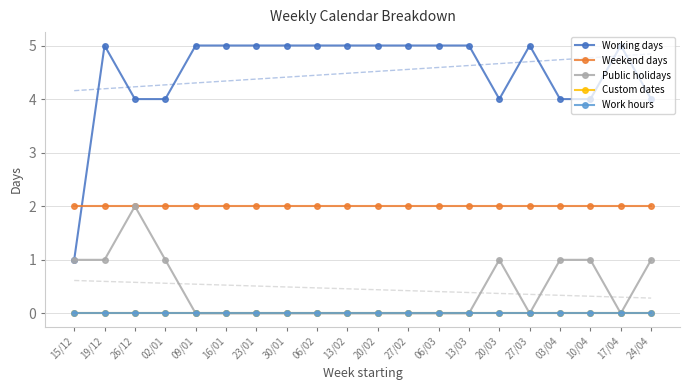

What is the average value of the Working days series?

4